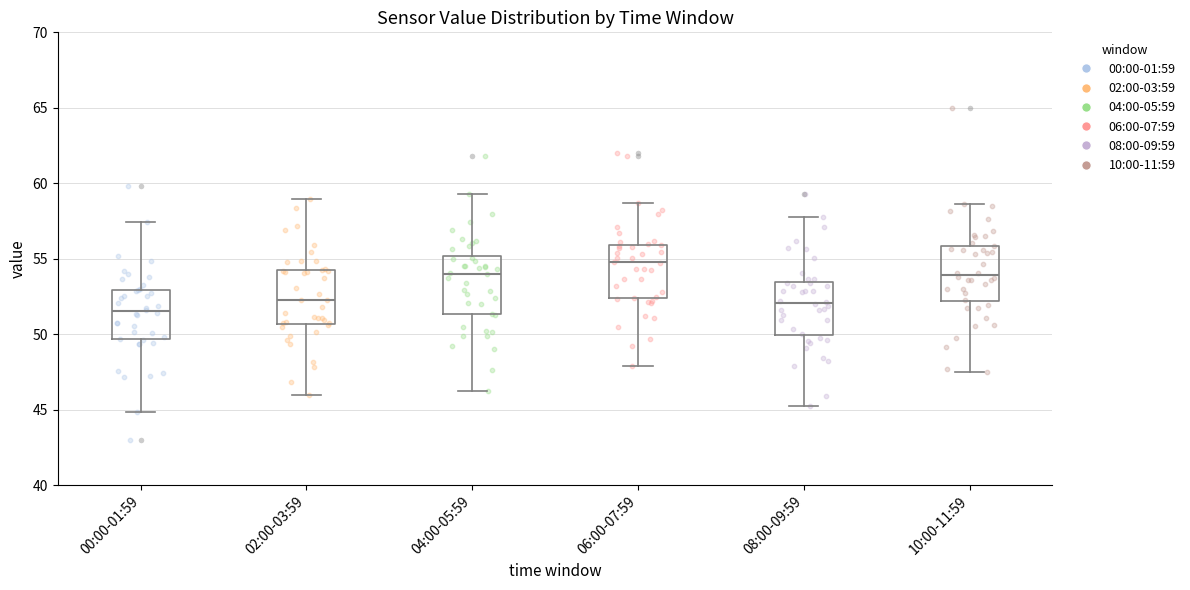

Where does the lower whisker of the box for 06:00-07:59 end on the y-axis? The values are not printed on the chart, so give them approximately, as read against the axis.

48.0